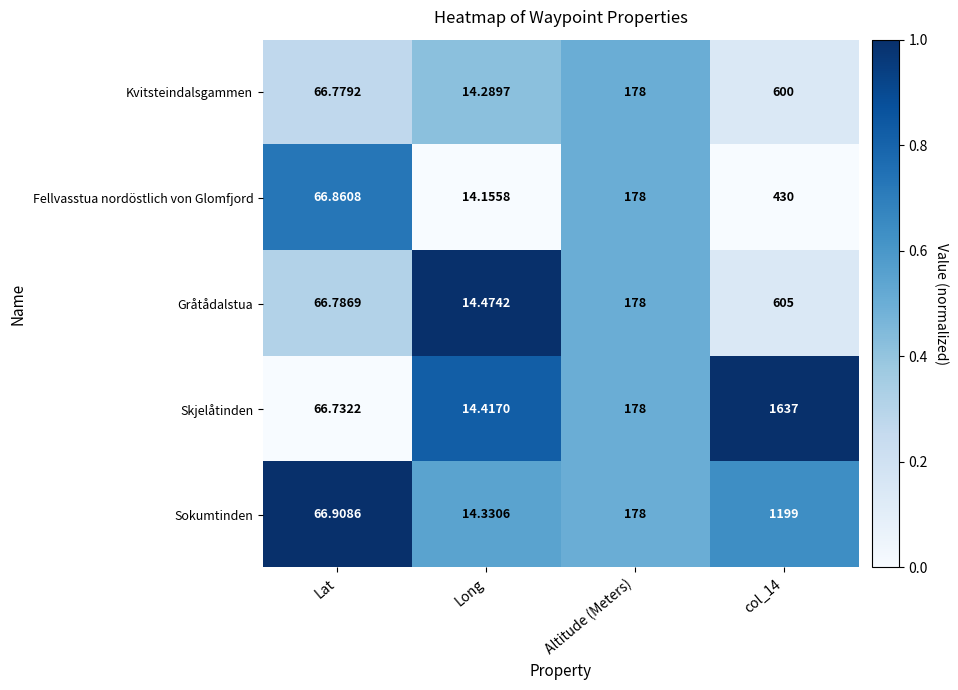

At which category does the chart reach its peak across all series?

col_14